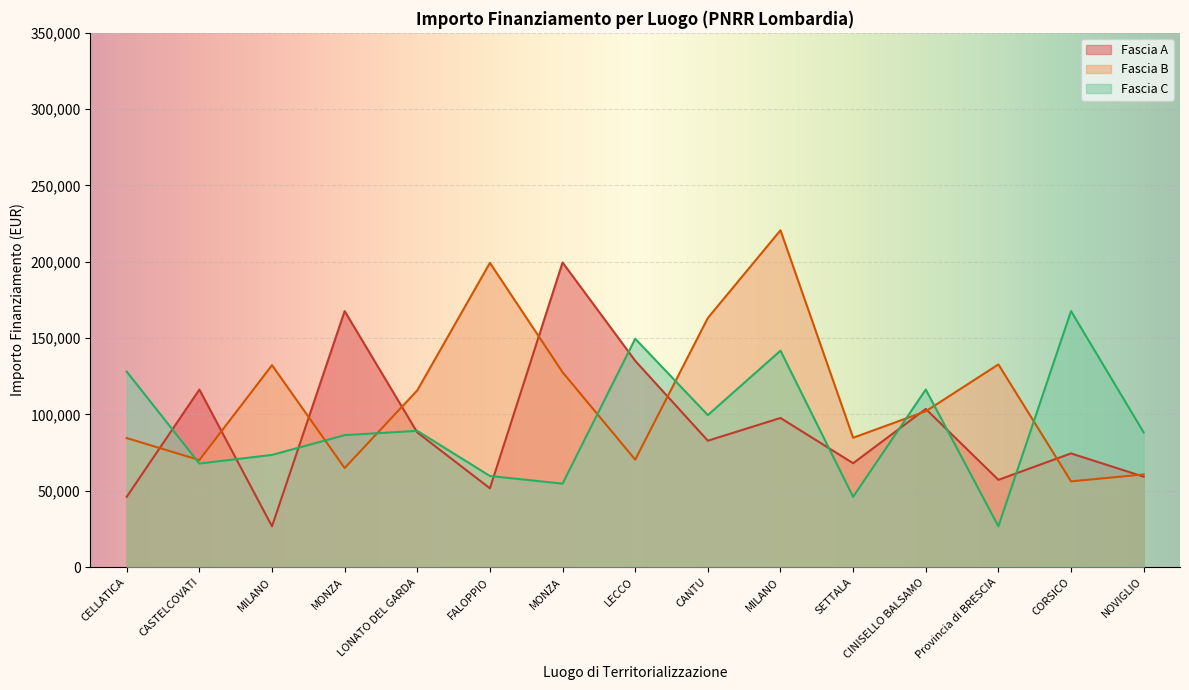

Reading right to left, extract all data points from this chart.

Fascia A: 59229.0	74486.0	57160.7	103619.9	68057.8	97694.9	82798.6	135157.2	199567.7	51620.1	88213.8	167724.8	26730.0	116324.6	46044.5
Fascia B: 60687.8	56181.6	132781.0	102092.5	84744.5	220663.0	163198.8	70397.4	127674.8	199303.9	115789.8	64886.6	132279.7	70120.9	84538.8
Fascia C: 88213.8	167724.8	26730.0	116324.6	46044.5	141794.5	99582.8	149604.4	54682.1	59681.5	89266.3	86448.2	73496.1	67843.7	128032.6